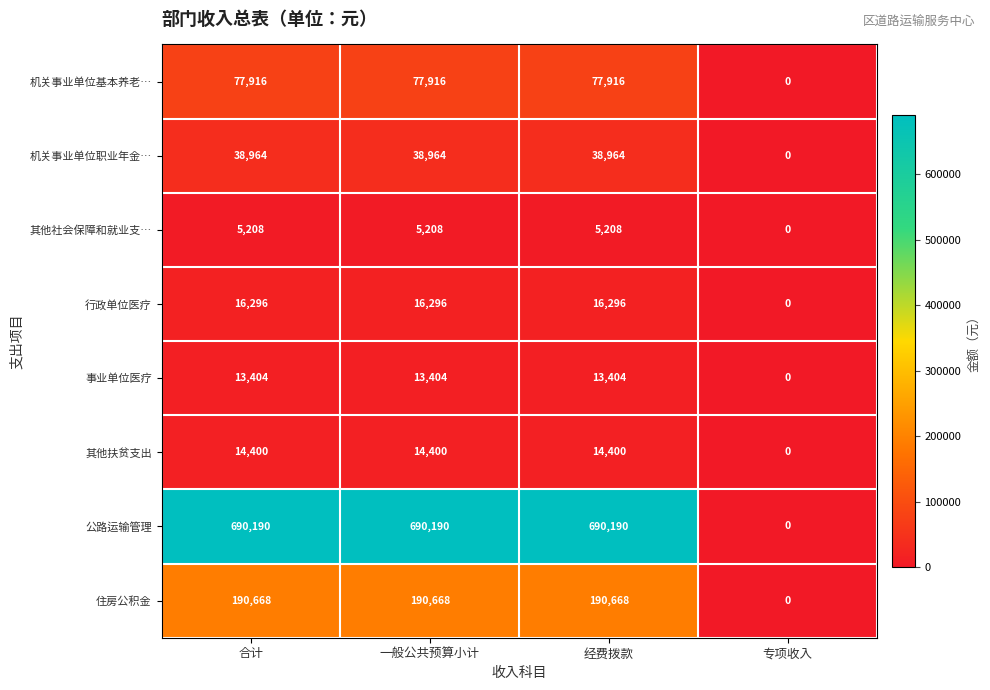

At how many categories does at least one series exceed 230219?

3